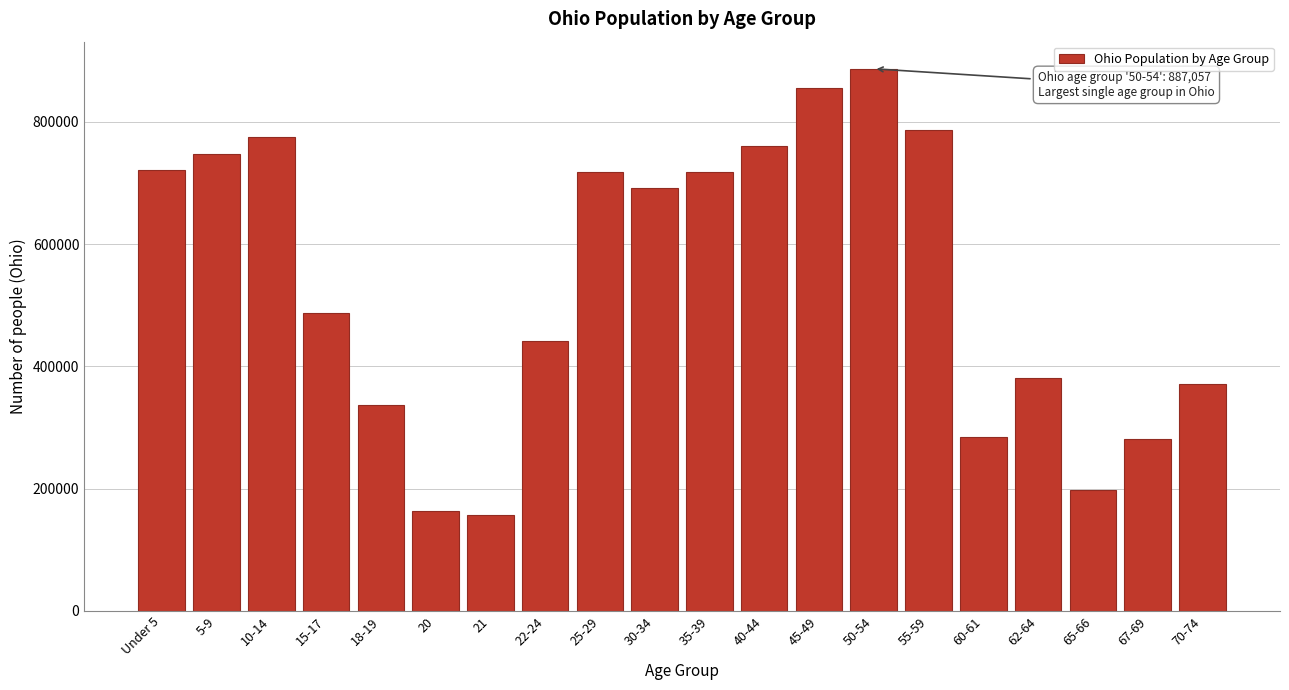

What is the label of the 20th bar from the right?

Under 5